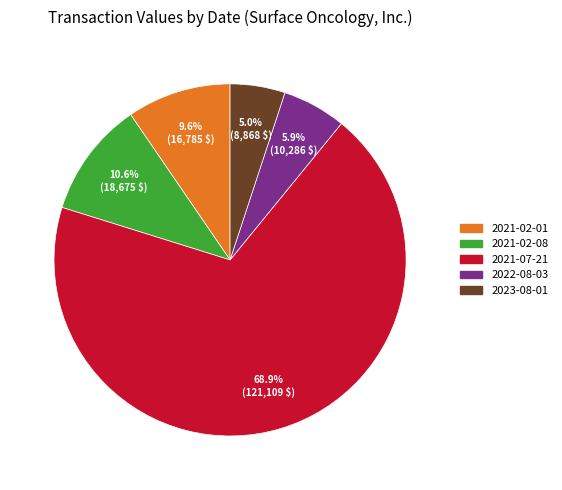

To the nearest percent, what portion does 2023-08-01 represent?

5%